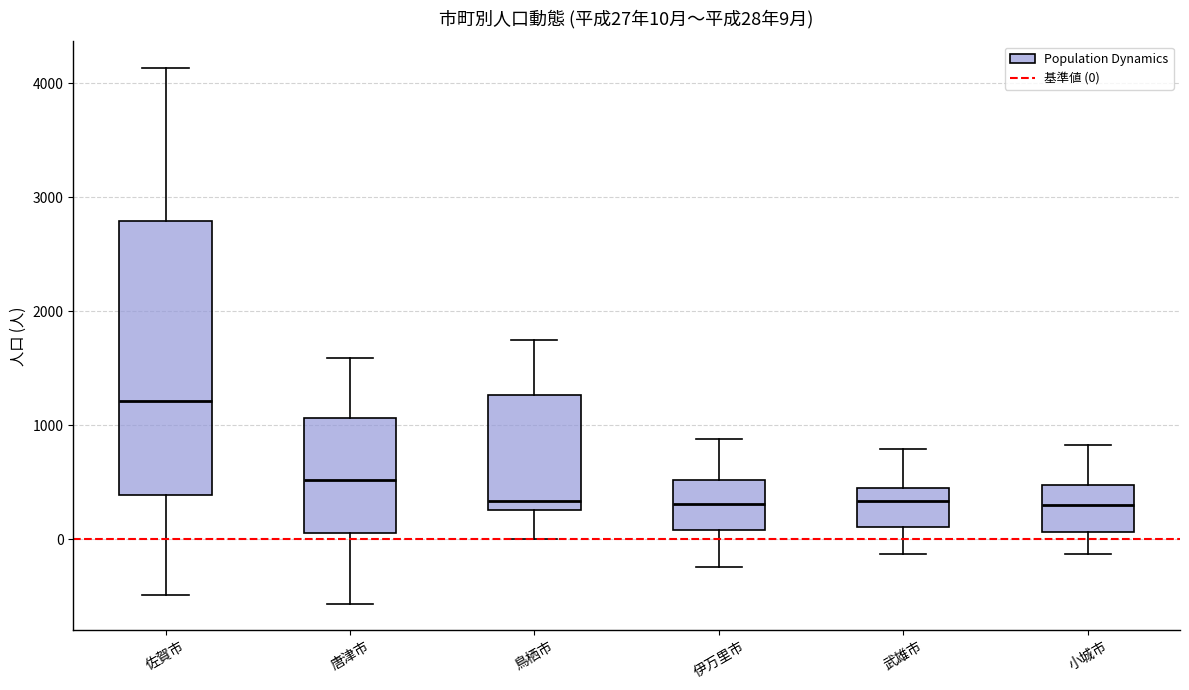

Which box's median line is the highest?

佐賀市